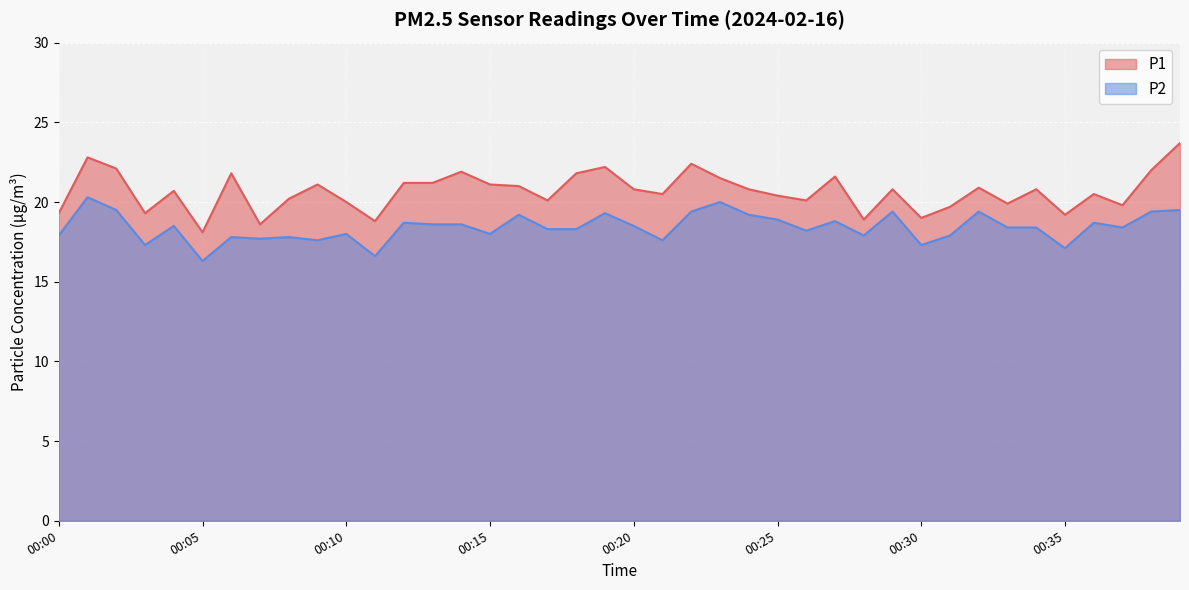

Between 00:36 and 00:09, which is larger?

00:09